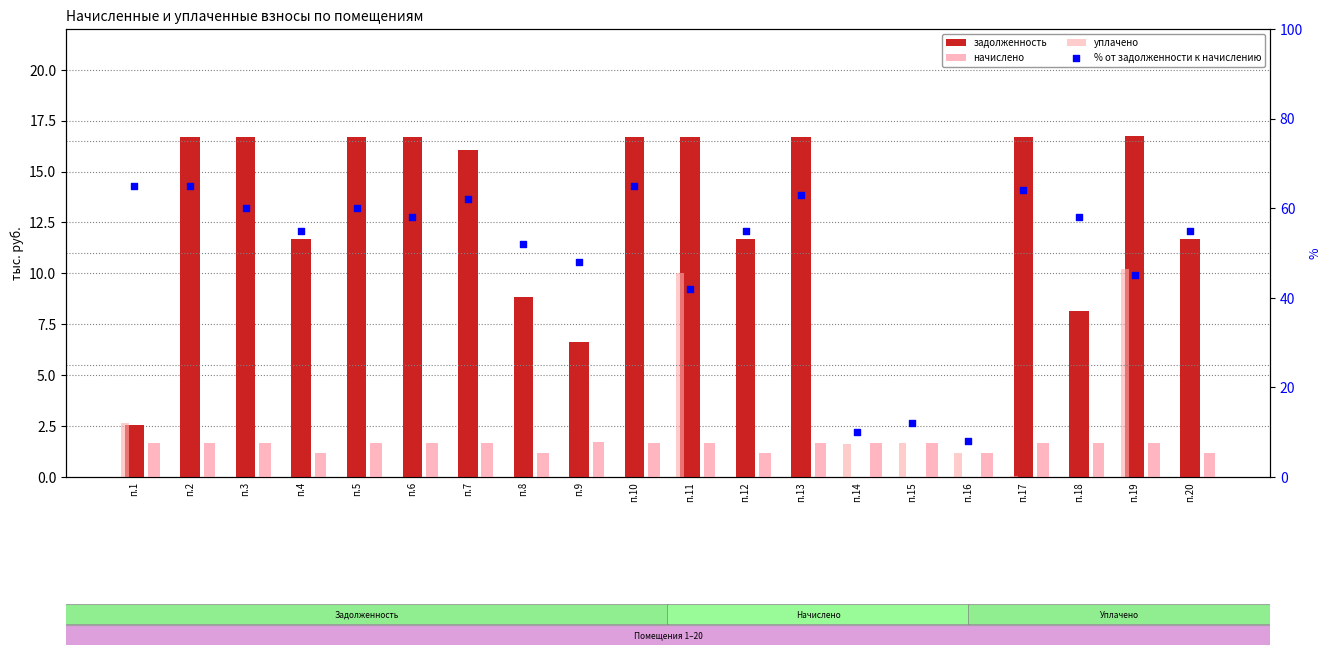

At how many categories does at least one series exceed 38?

17